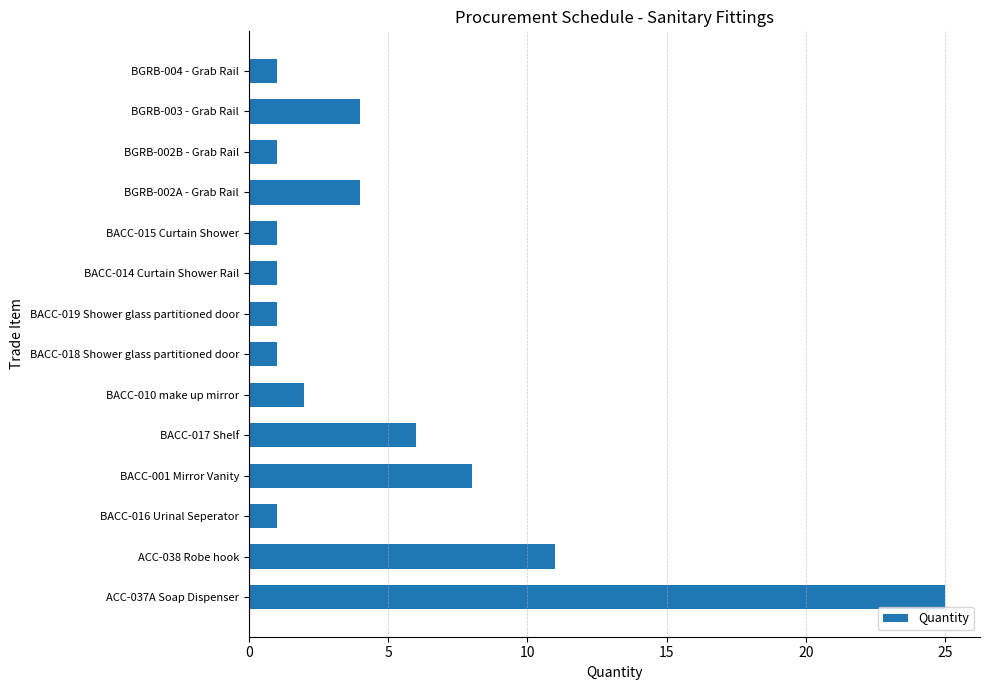

Does the chart contain any negative values?

No